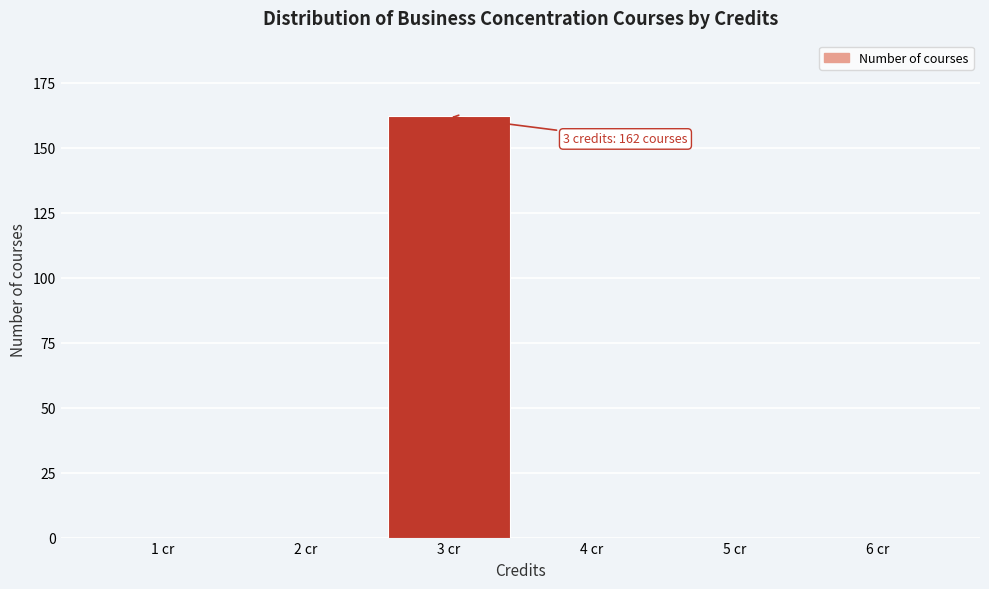

Reading right to left, list all the values displayed in this chart.

6 cr=0	5 cr=0	4 cr=0	3 cr=162	2 cr=0	1 cr=0